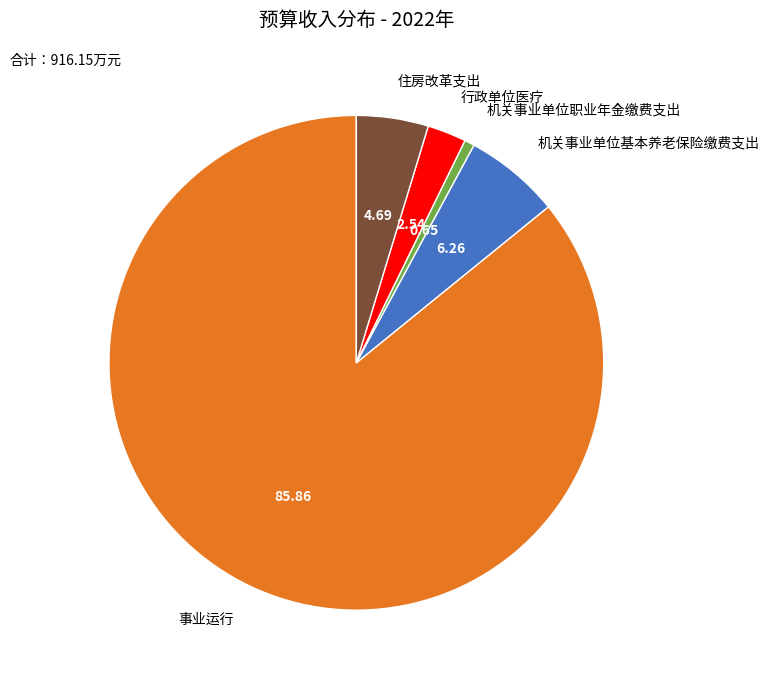

Does any single category account for the majority?

Yes